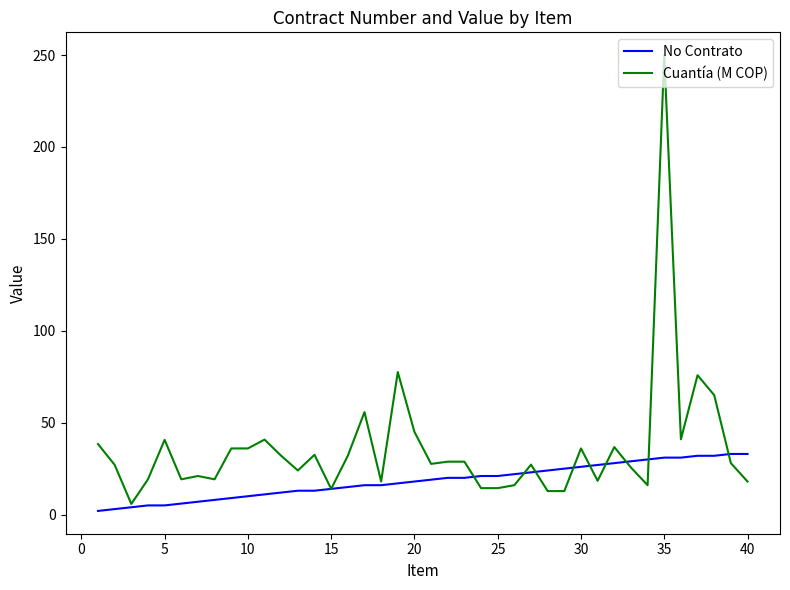

Which series has the largest total across all categories?

Cuantía (M COP)